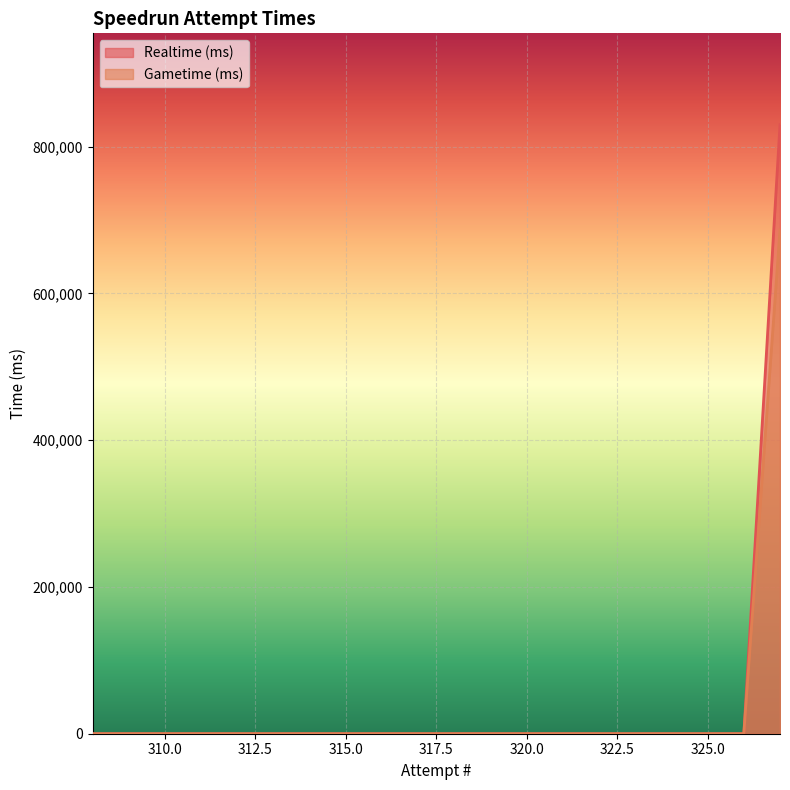

True or false: Gametime (ms) and Realtime (ms) cross at least once.

False